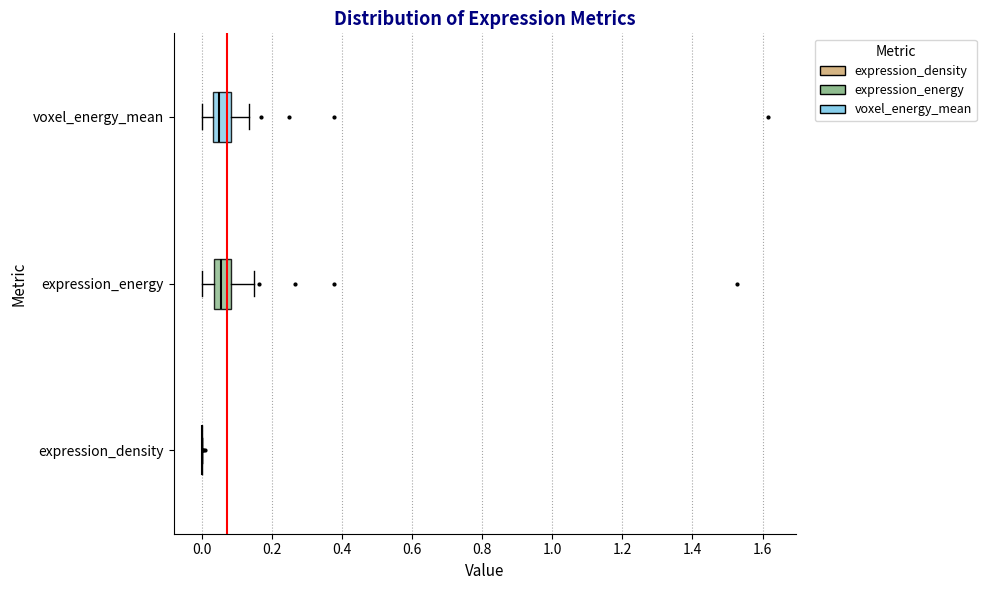

Reading bottom to top, read every box against the x-axis: the position of its median line, the range the box covers, and the ends of its whiskers. The values are not printed on the chart, so give them approximately, as read against the axis.

expression_density: box collapsed to a line at 0.00, whiskers 0.00 to 0.00
expression_energy: median 0.06, box 0.04 to 0.08, whiskers 0.00 to 0.14
voxel_energy_mean: median 0.04 (just right of the box's left edge), box 0.04 to 0.08, whiskers 0.00 to 0.14